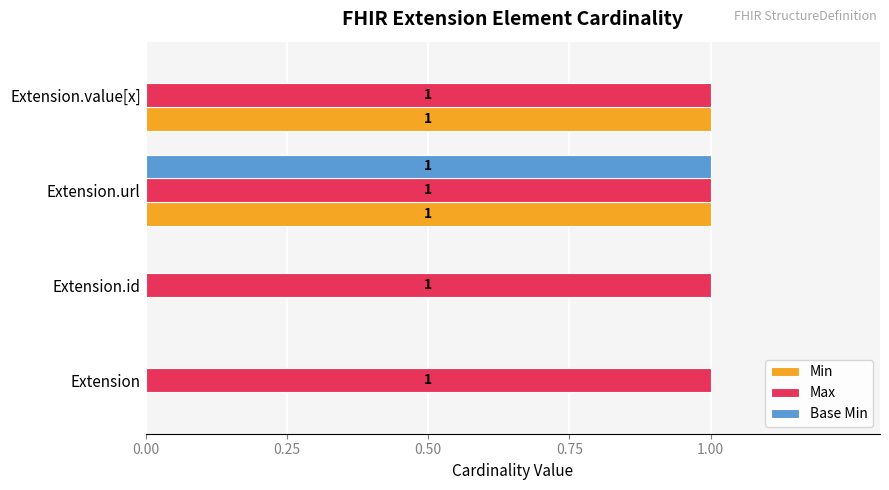

Is it true that Min equals 0 at Extension?

True